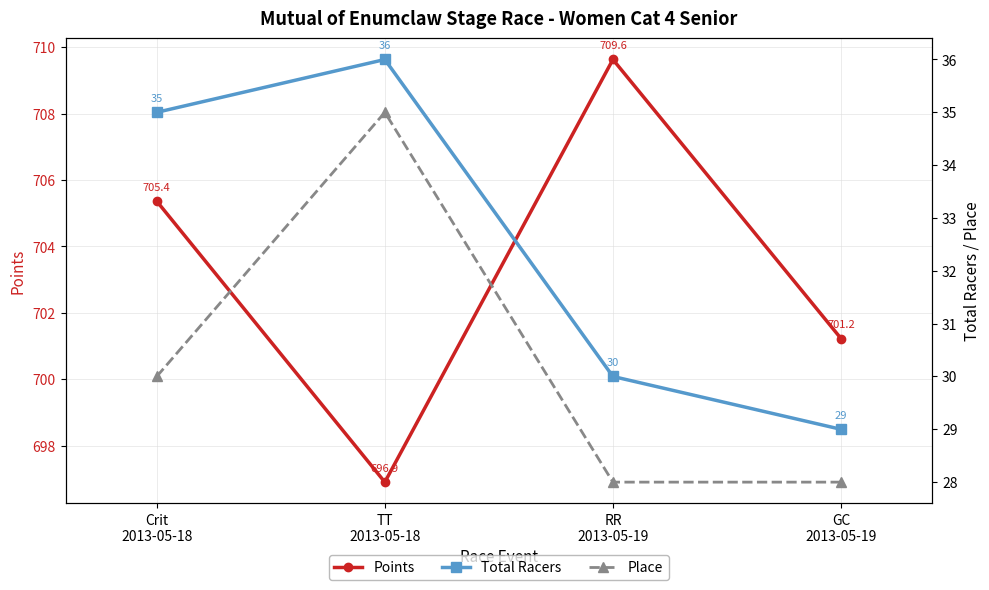

True or false: Total Racers and Place intersect in this chart.

False